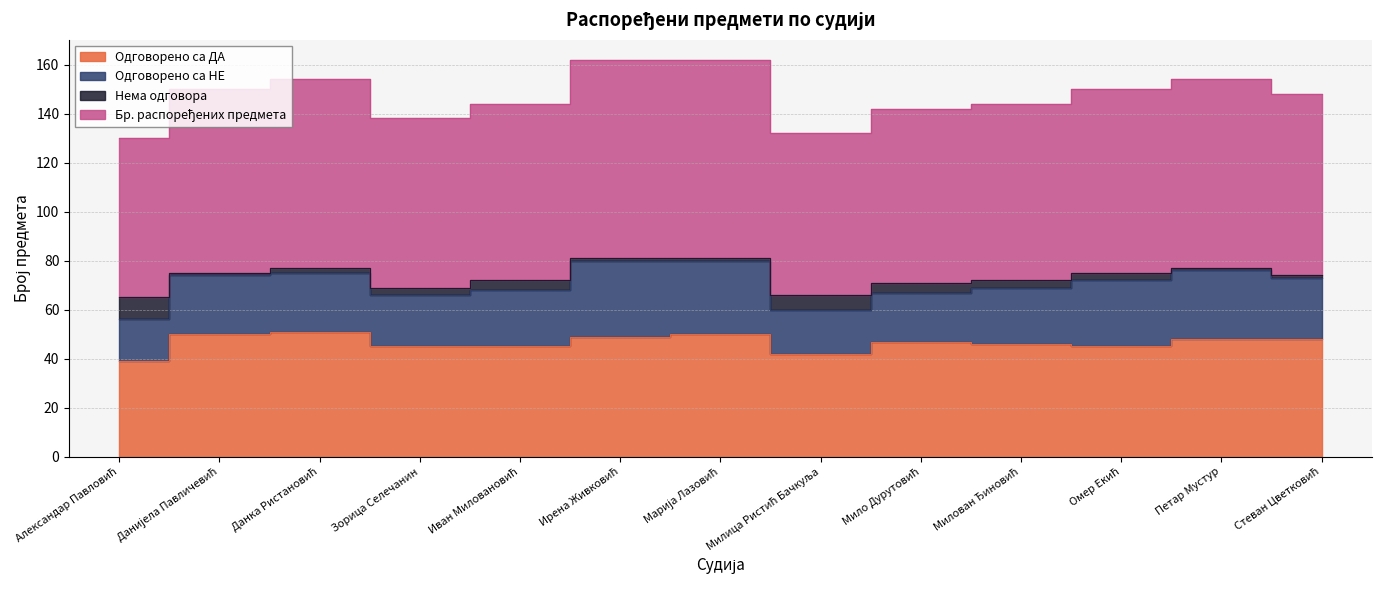

Which category has the lowest value across all series?

Александар Павловић